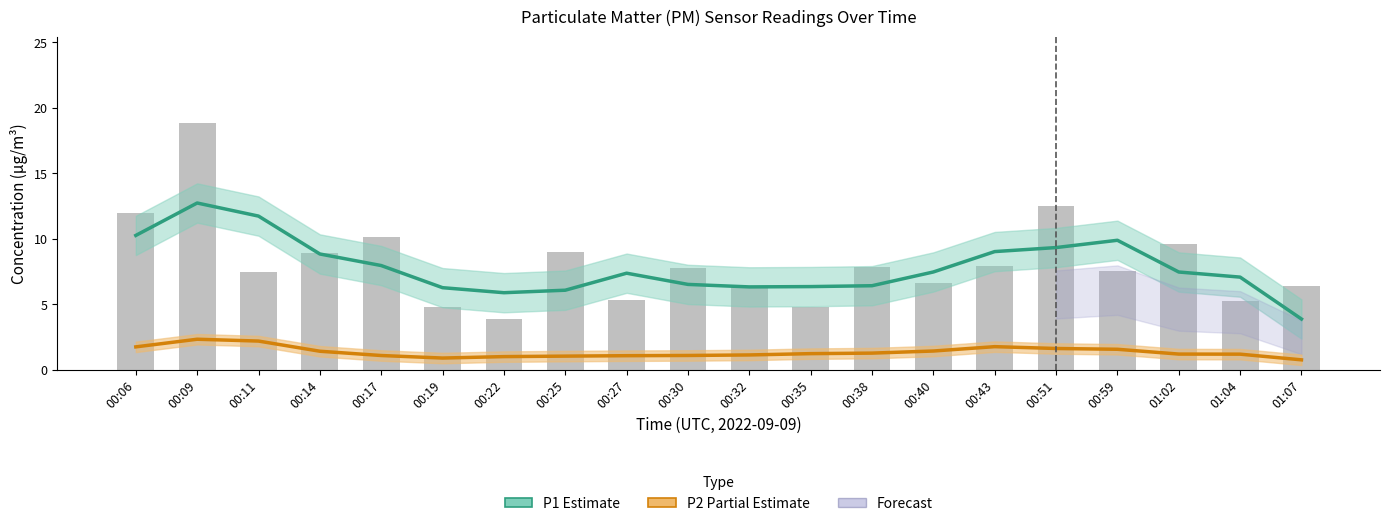

At 00:35, list the series in order from largest to smallest.

P1 Estimate, P2 Partial Estimate